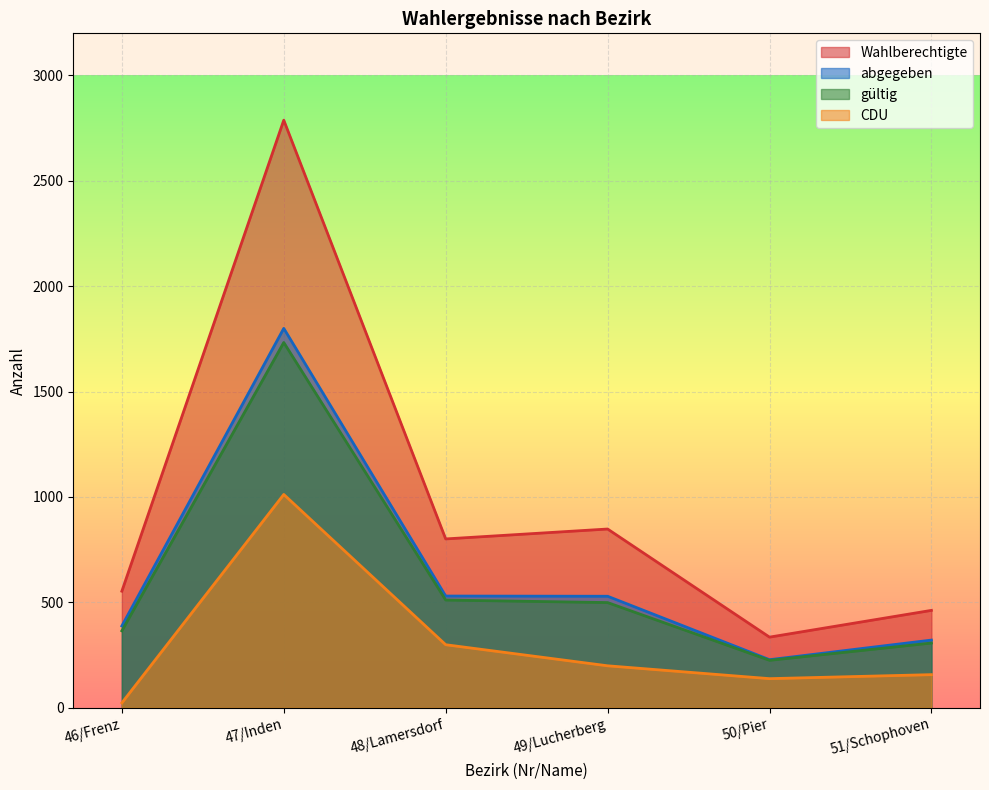

What is the difference between the gültig values at 48/Lamersdorf and 47/Inden?

1222